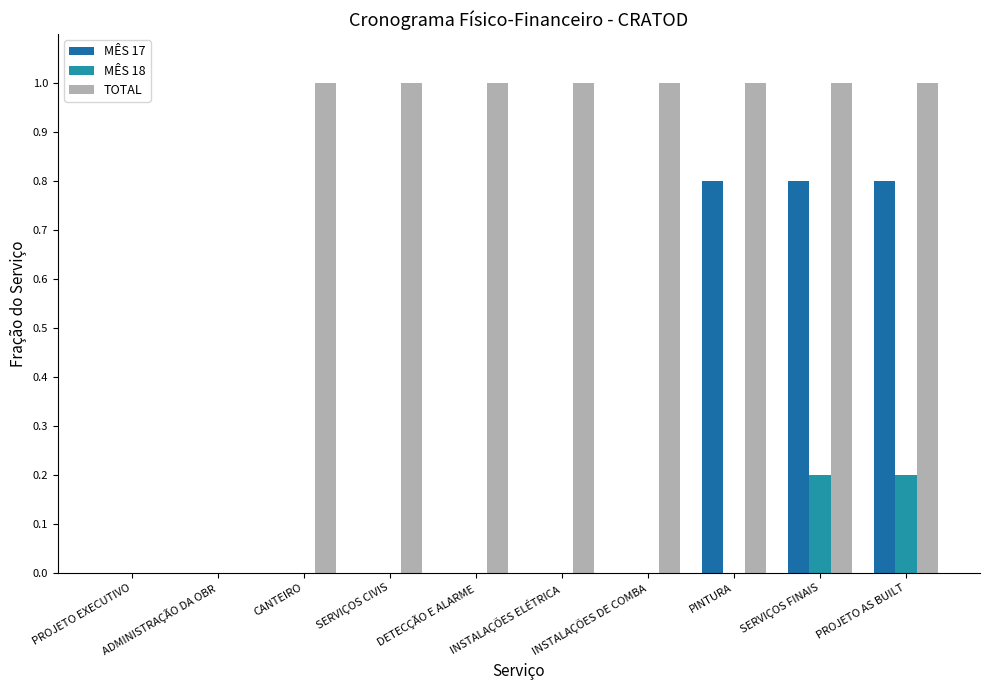

Count the number of categories in the chart.

10